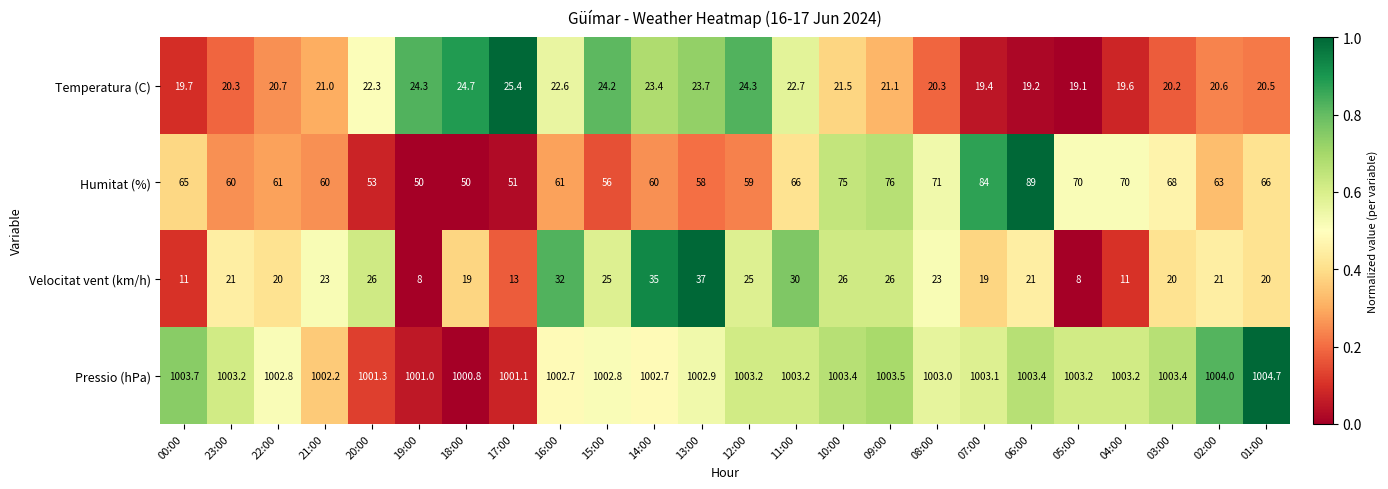

Rank the series at 05:00 from highest to lowest value.

Pressio (hPa), Humitat (%), Temperatura (C), Velocitat vent (km/h)